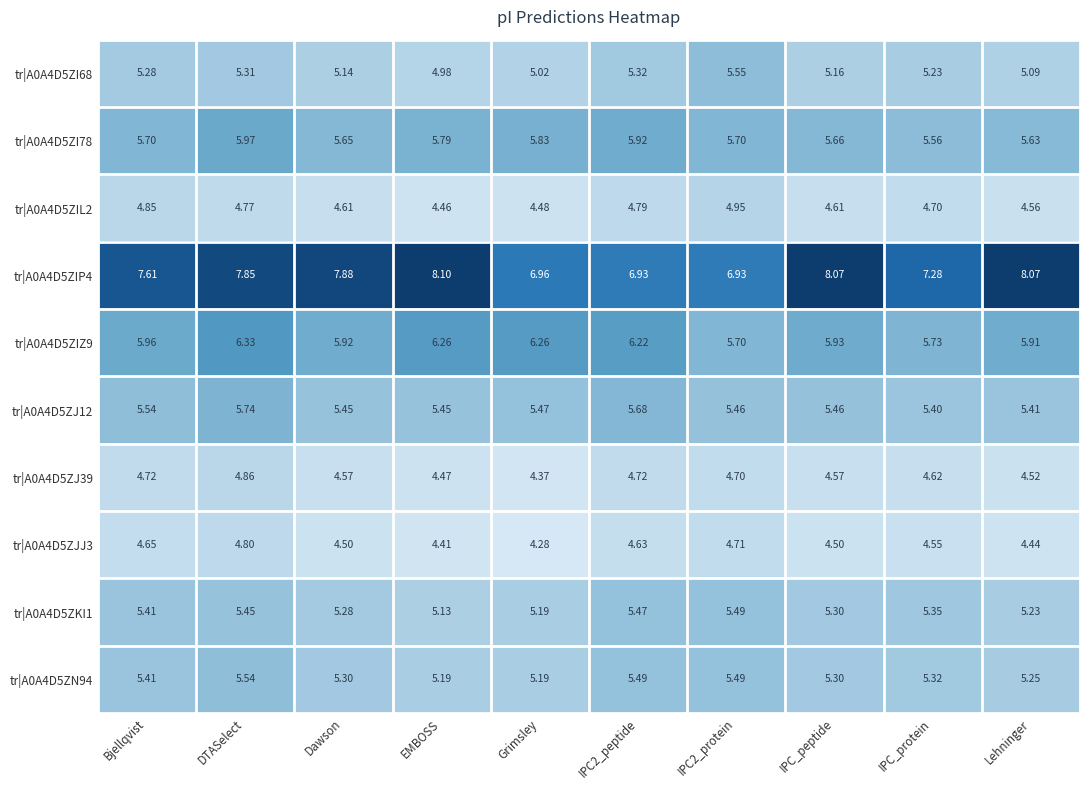

At which category does the chart reach its peak across all series?

EMBOSS